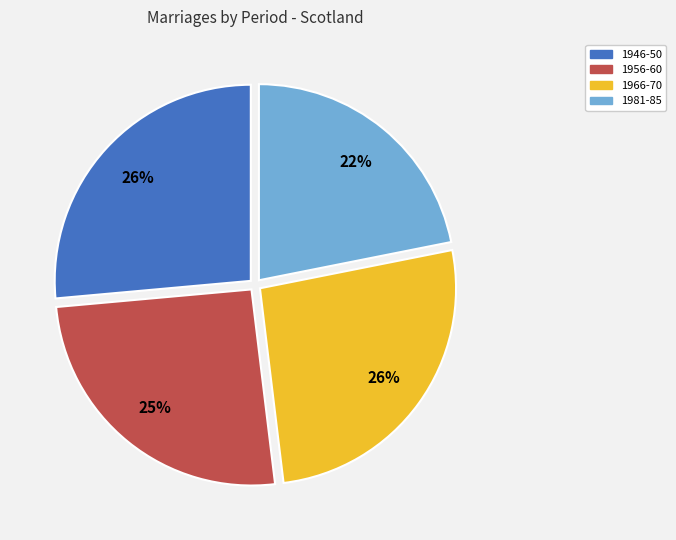

Does 1956-60 represent more than half of the total?

No